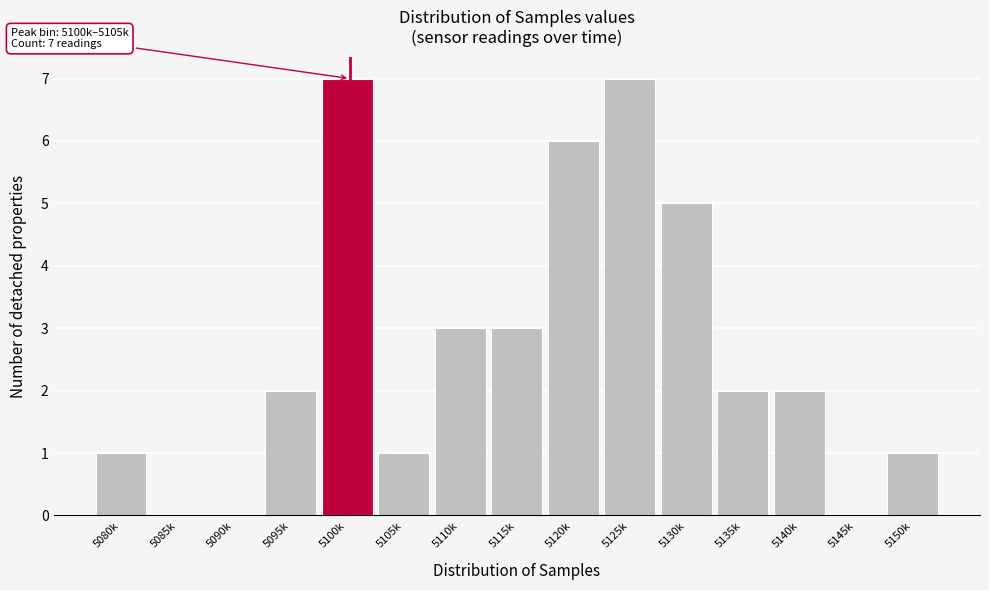

Reading right to left, transcribe all the data shown in this chart.

5150k=1	5145k=0	5140k=2	5135k=2	5130k=5	5125k=7	5120k=6	5115k=3	5110k=3	5105k=1	5100k=7	5095k=2	5090k=0	5085k=0	5080k=1